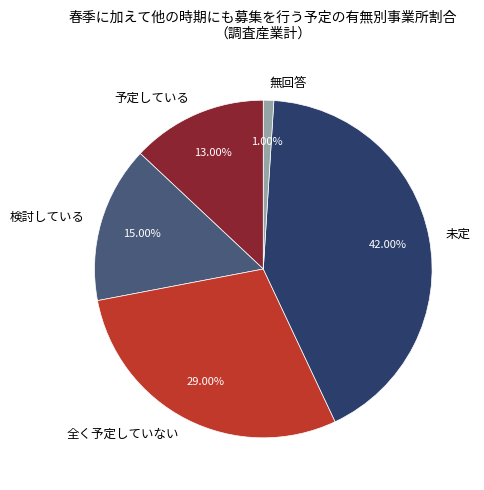

What is the ratio of the value at 無回答 to the value at 予定している?

0.1